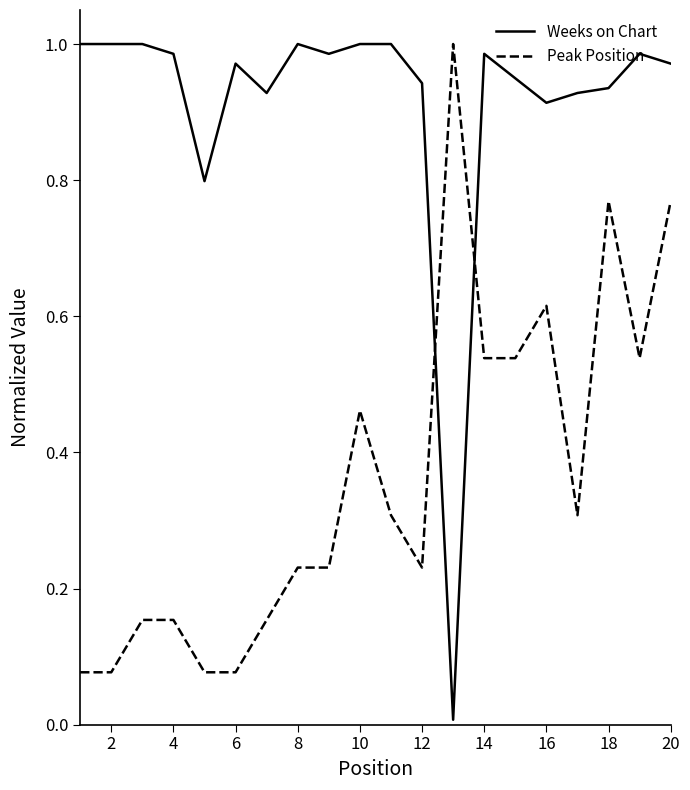

Rank the series by their average value, from lowest to highest.

Peak Position, Weeks on Chart